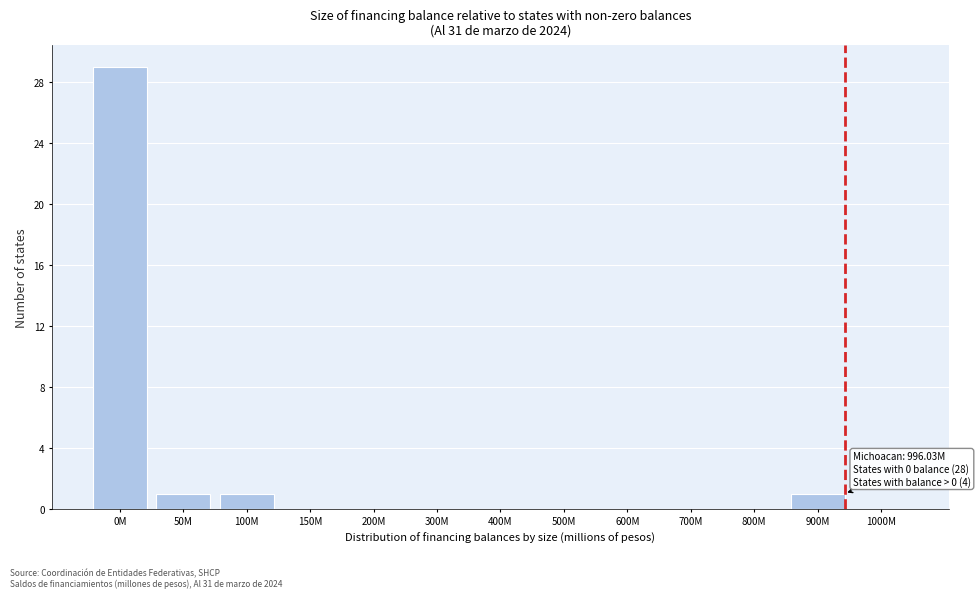

Reading left to right, what are all the values shown in this chart?

0M=29	50M=1	100M=1	150M=0	200M=0	300M=0	400M=0	500M=0	600M=0	700M=0	800M=0	900M=1	1000M=0